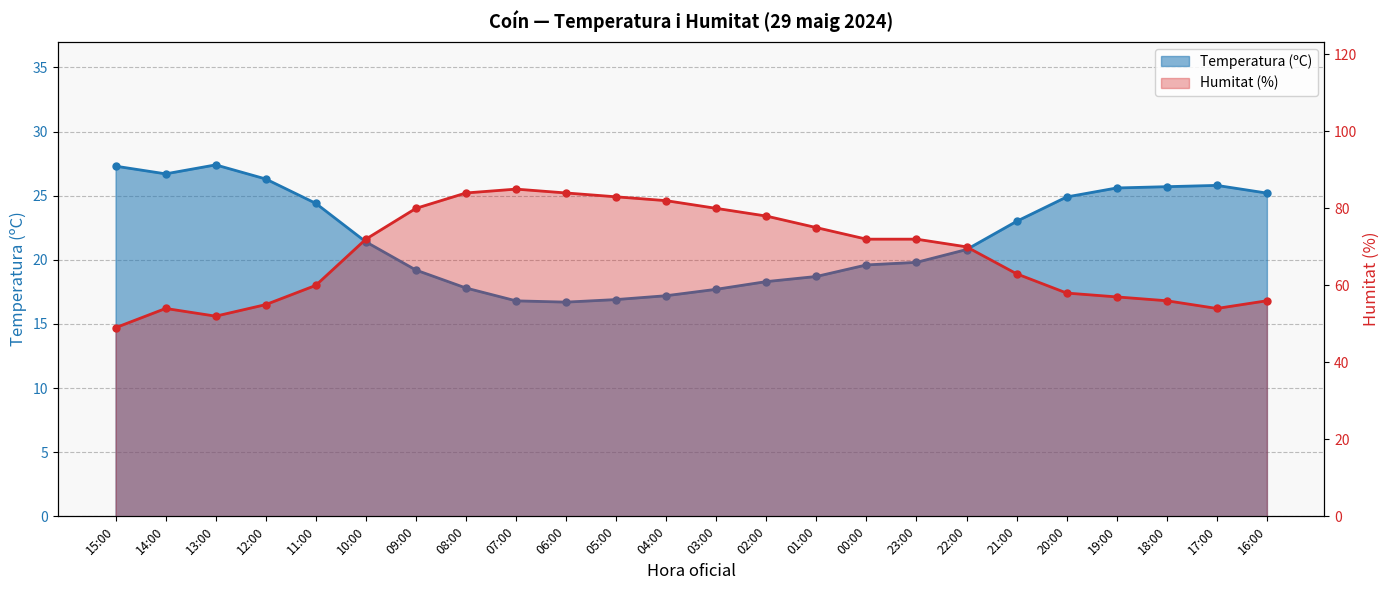

True or false: Temperatura (ºC) and Humitat (%) cross at least once.

False